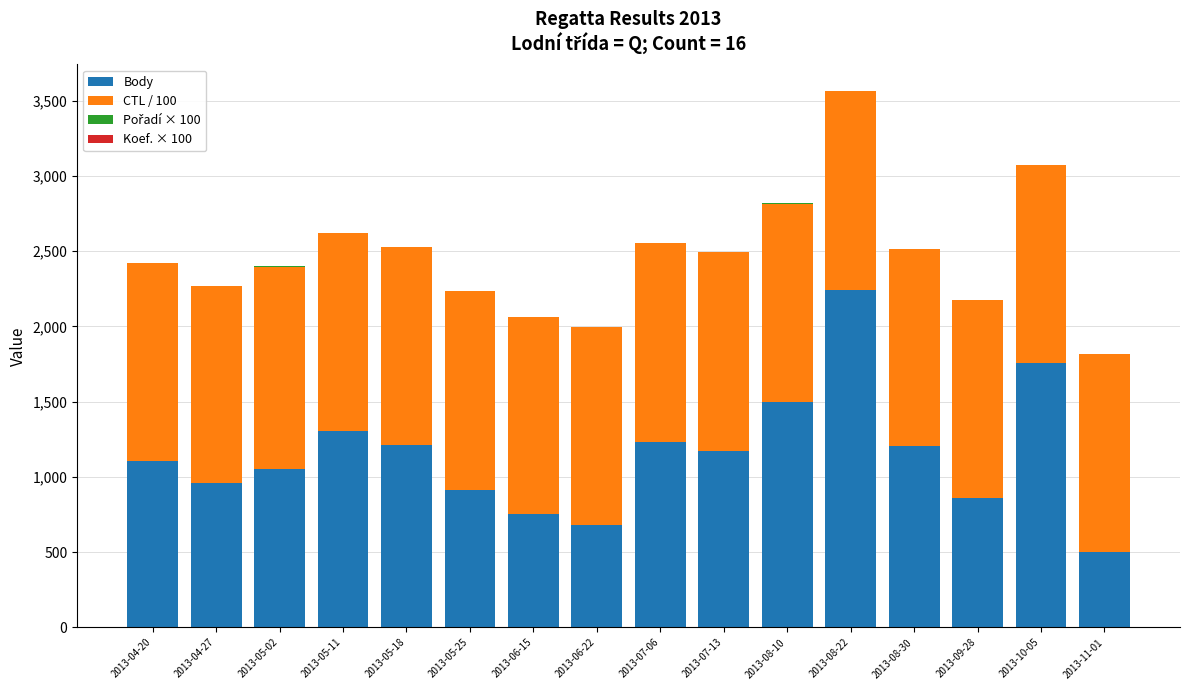

At which category is the sum across all series the highest?

2013-08-22